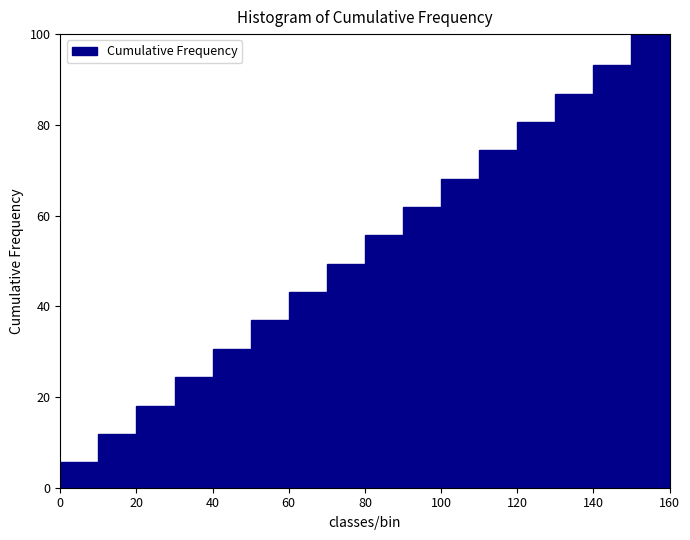

How tall is the bar that spans 130 to 140 on the x-axis? The values are not printed on the chart, so give them approximately, as read against the axis.

86